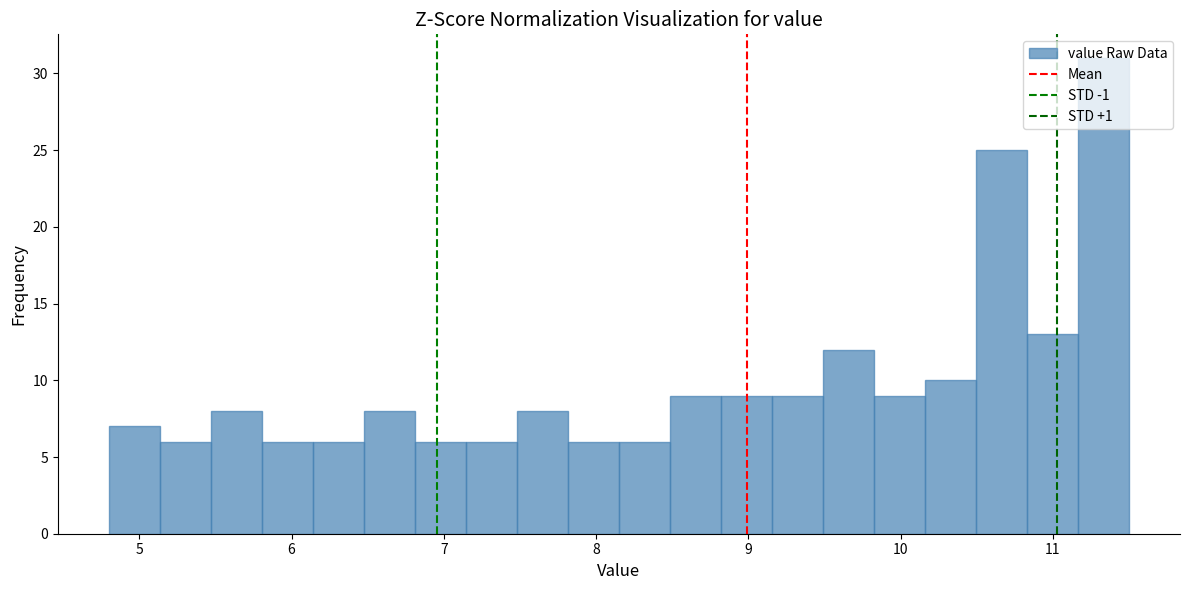

Read against the x-axis, roughly where is the centre of the tallest bar?

11.3